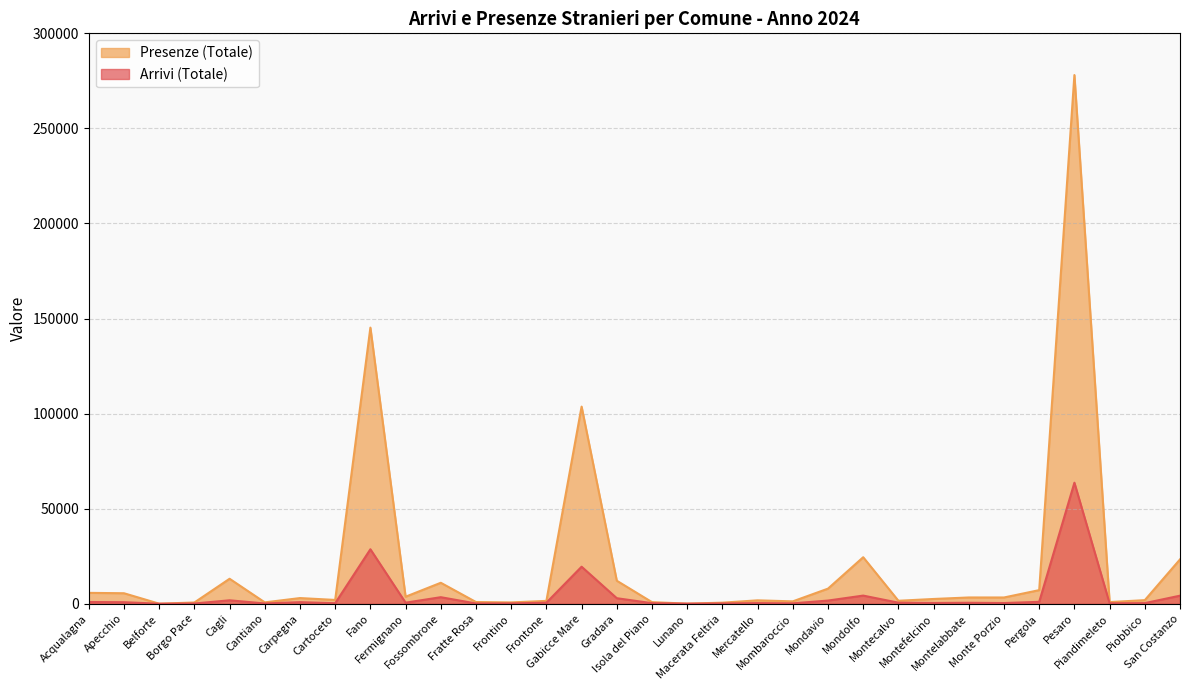

Read the Presenze (Totale) value at Mercatello, to the nearest 100.

1800